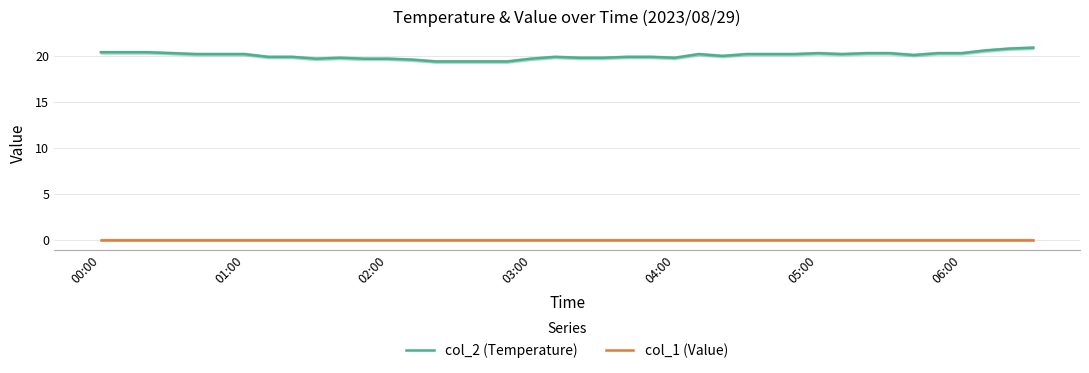

Which series has the widest spread of values?

col_2 (Temperature)